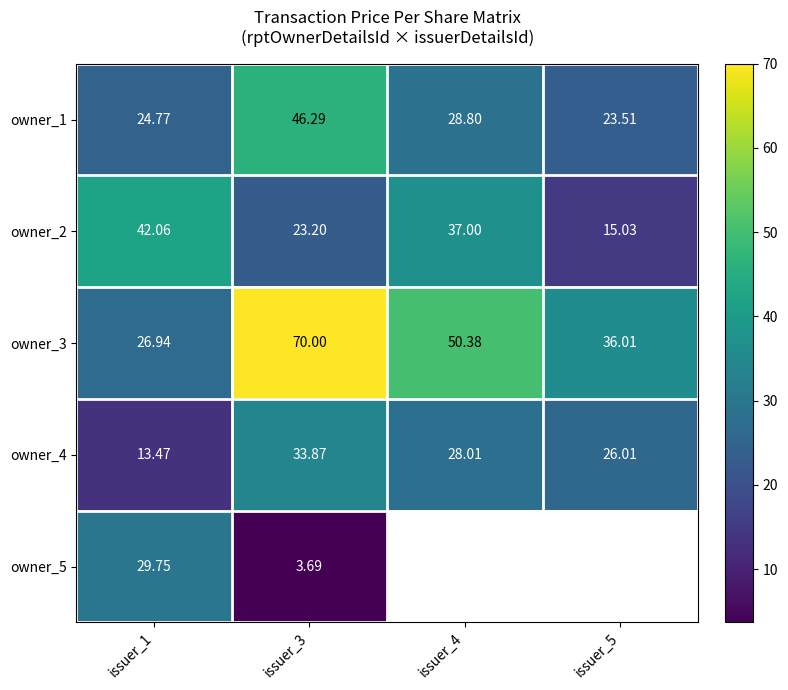

Is it true that owner_3 equals 17.3 at issuer_4?

False